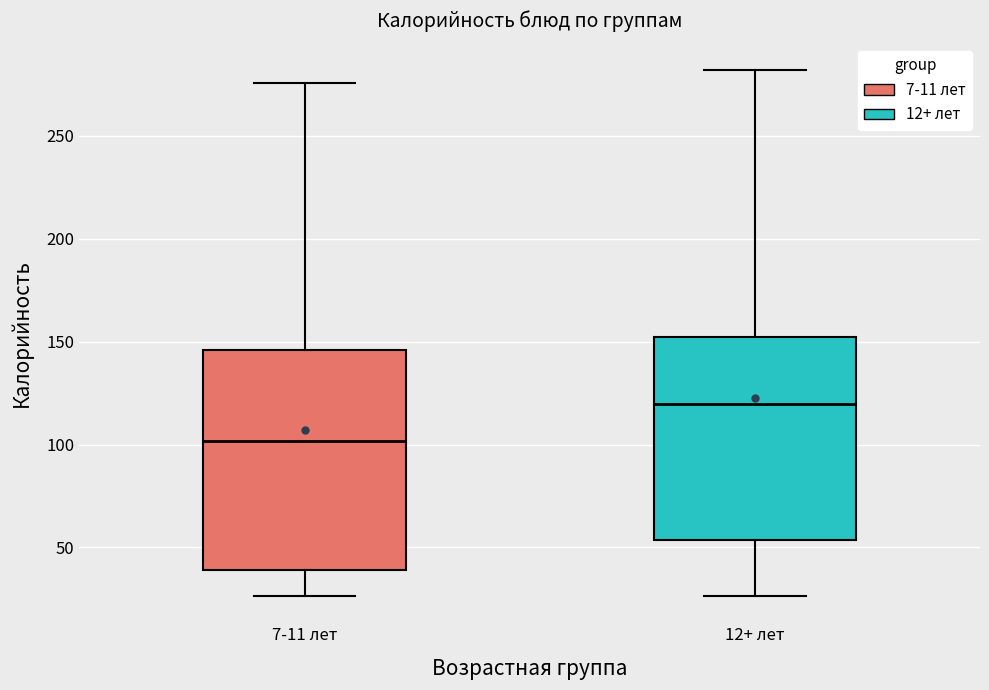

Where is the lower edge of the box for 12+ лет on the y-axis? The values are not printed on the chart, so give them approximately, as read against the axis.

55